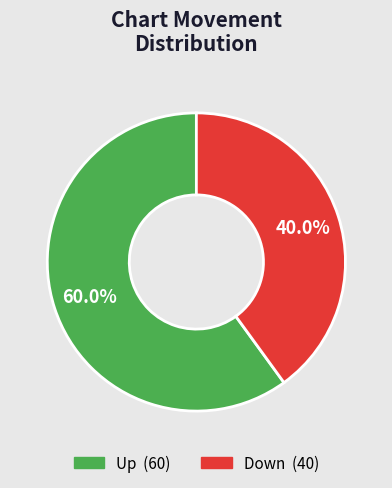

Does any single category account for the majority?

Yes